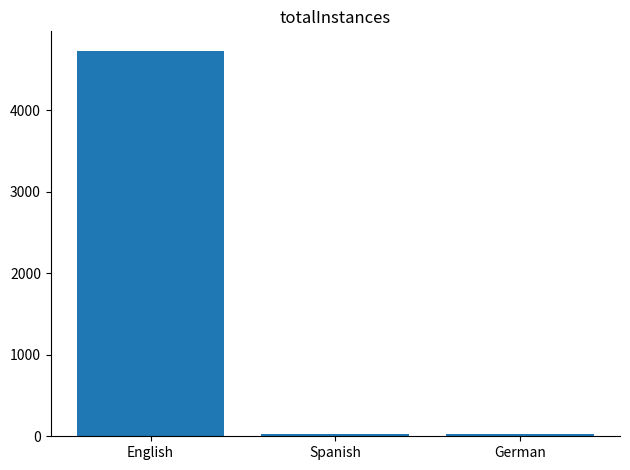

Where does the data first go above 34?

English